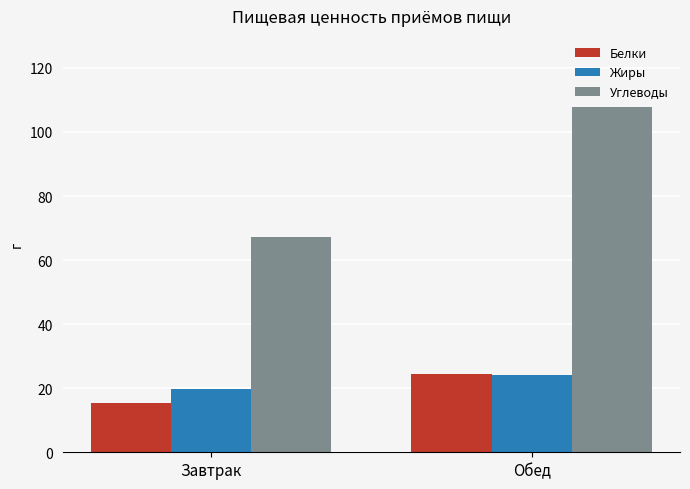

What is the sum of the Жиры values at Обед and Завтрак?

43.8